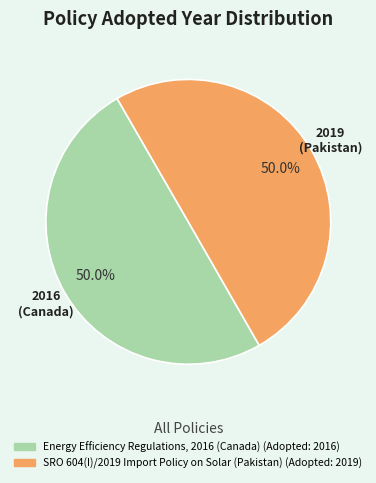

Approximately how many times larger is the value at Energy Efficiency Regulations, 2016 (Canada) compared to SRO 604(I)/2019 Import Policy on Solar (Pakistan)?

1.0